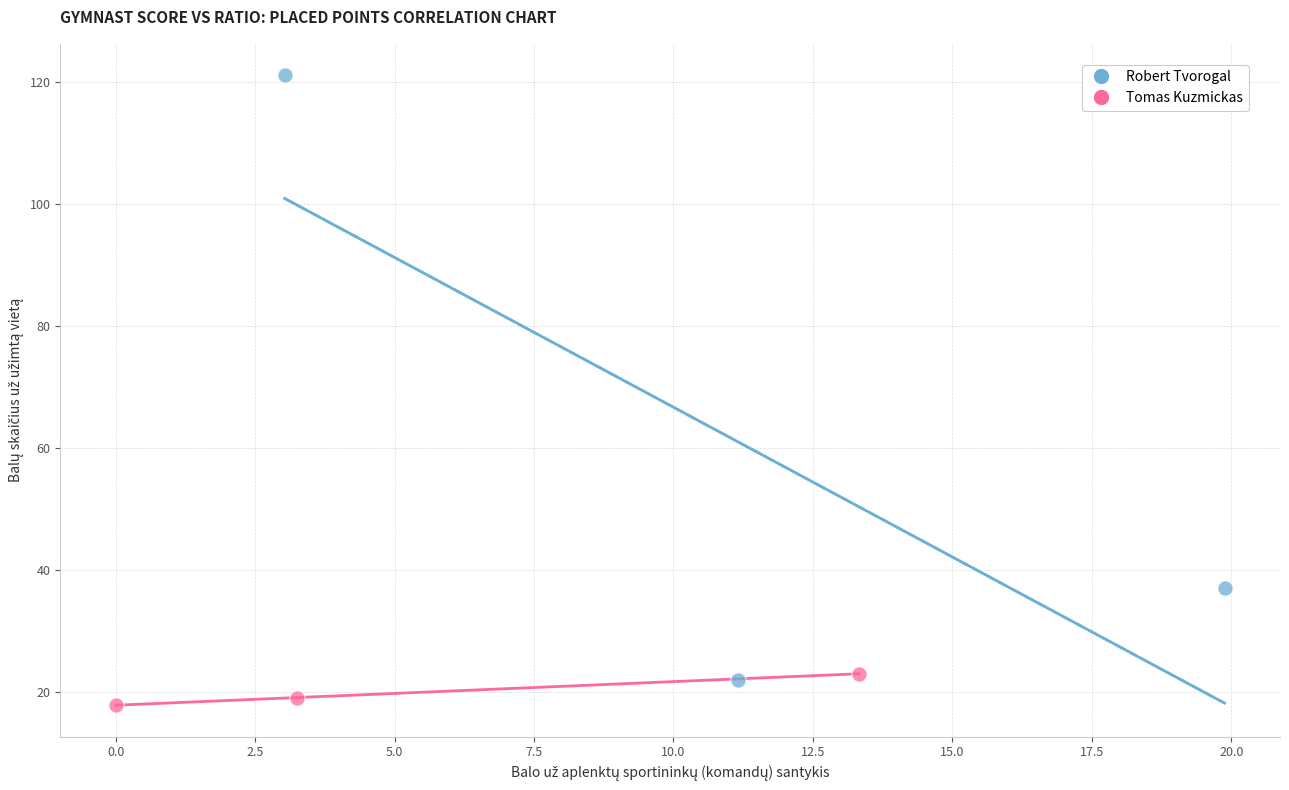

Which series contains the highest Y value?

Robert Tvorogal